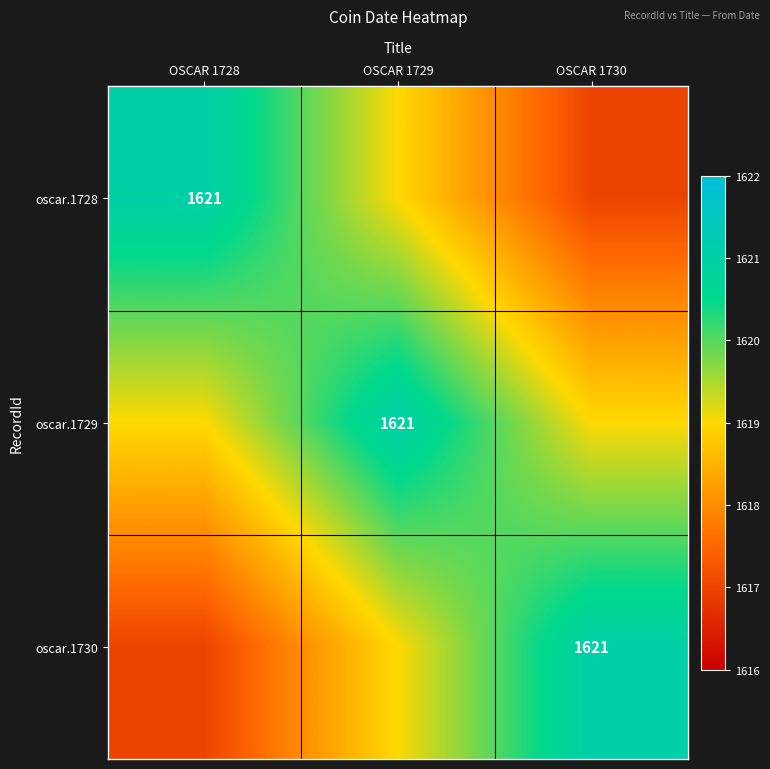

The value of oscar.1728 at OSCAR 1728 is 1621. True or false?

True